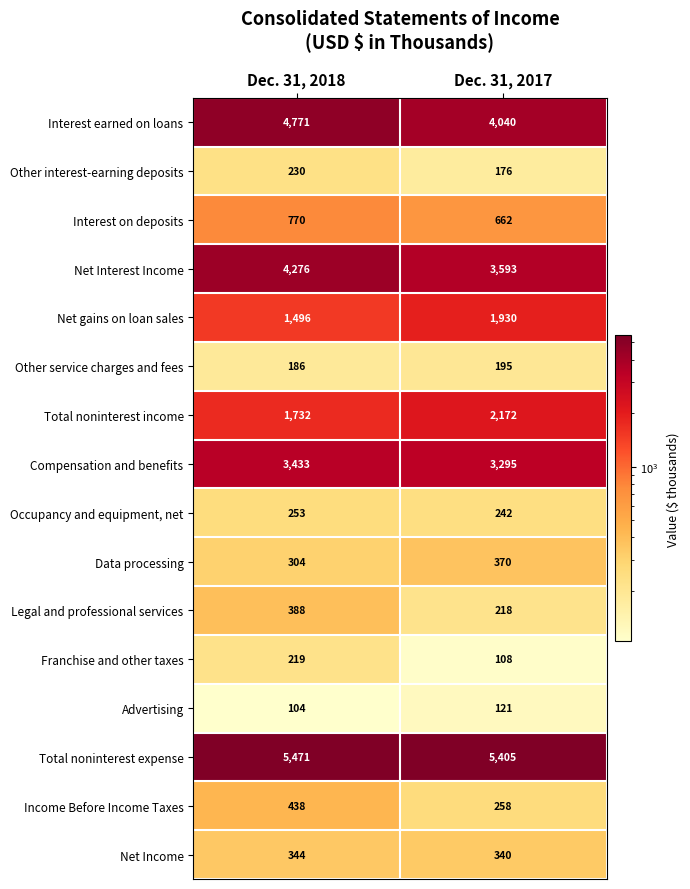

What is the spread (max minus min) of values at Dec. 31, 2018?

5367